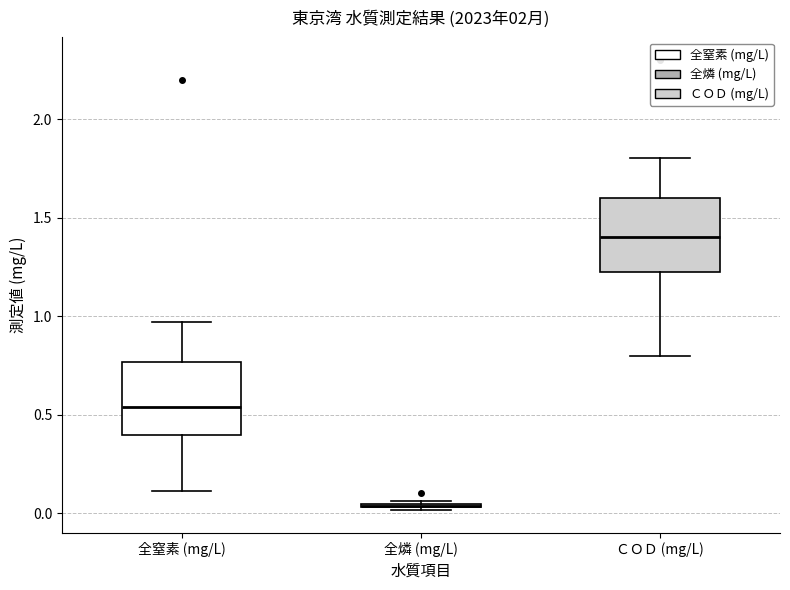

Reading left to right, transcribe this box plot: for each box, give where its median line is, the range the box spans, and where its two whiskers end, as read against the y-axis. The values are not printed on the chart, so give them approximately, as read against the axis.

全窒素 (mg/L): median 0.55, box 0.40 to 0.75, whiskers 0.10 to 0.95
全燐 (mg/L): box collapsed to a line at 0.05, whiskers 0.00 to 0.05
ＣＯＤ (mg/L): median 1.40, box 1.25 to 1.60, whiskers 0.80 to 1.80